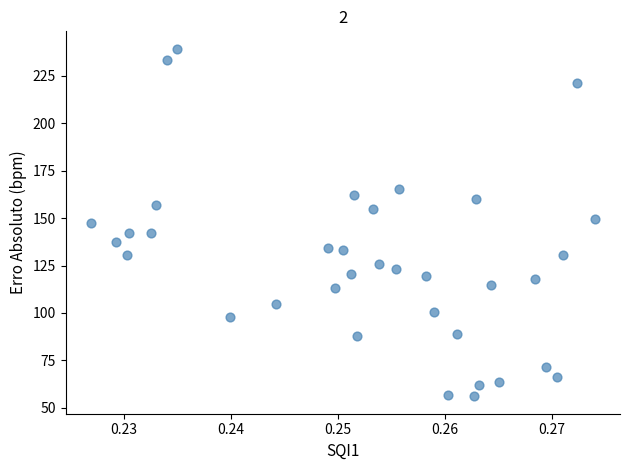

What is the range of Y values (max minus min)?

183.3